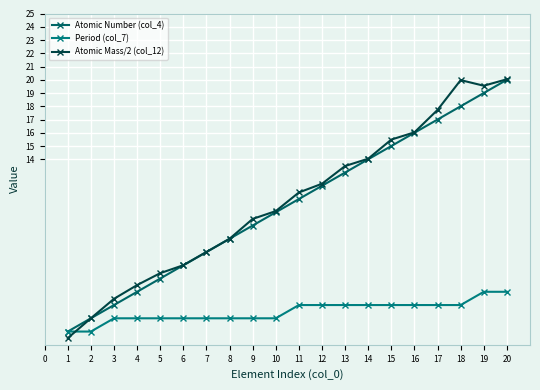

What are all the series names shown in the legend?

Atomic Number (col_4), Period (col_7), Atomic Mass/2 (col_12)